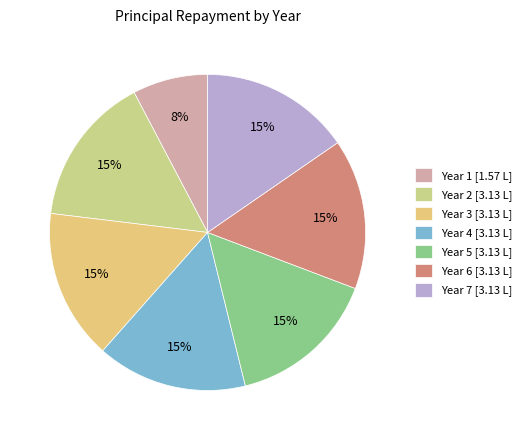

Count the number of slices in the pie.

7